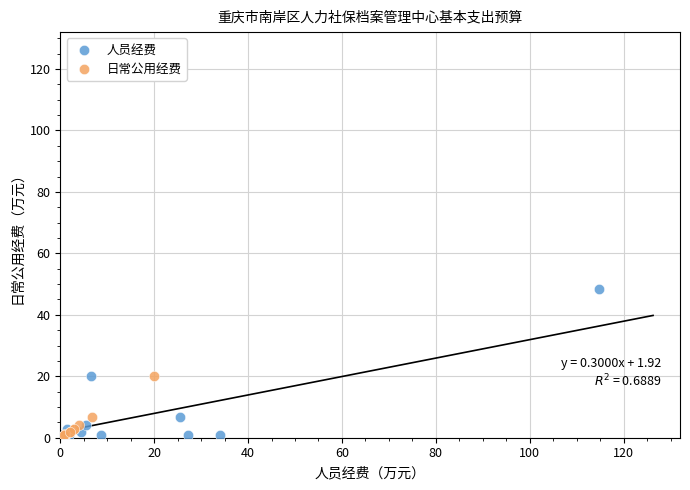

Which series reaches the maximum Y coordinate?

人员经费